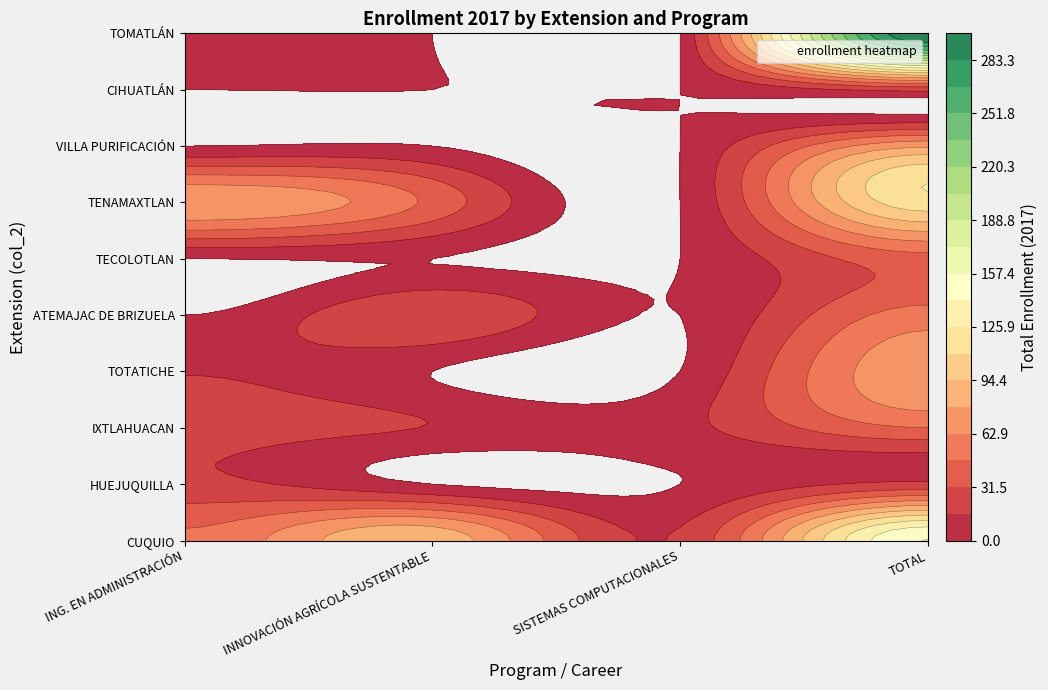

How many series are shown in this chart?

10